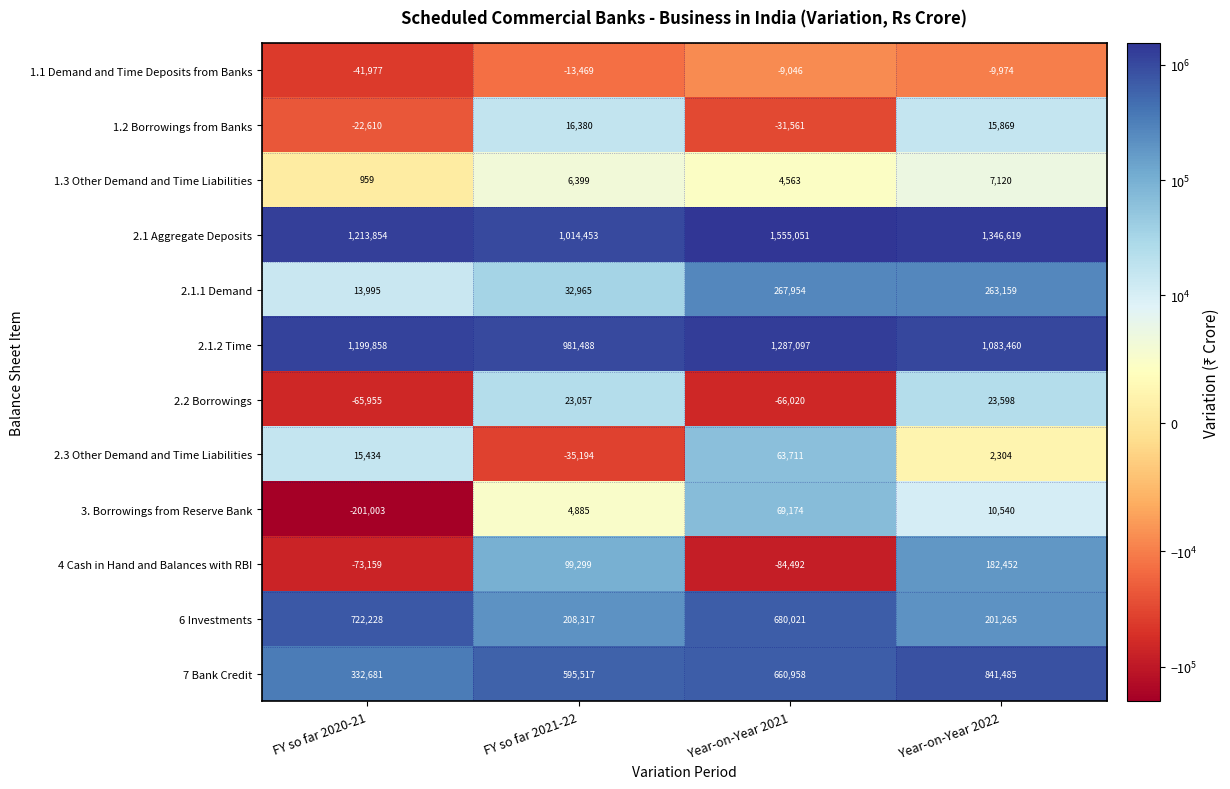

Which label corresponds to the largest value in the chart?

Year-on-Year 2021